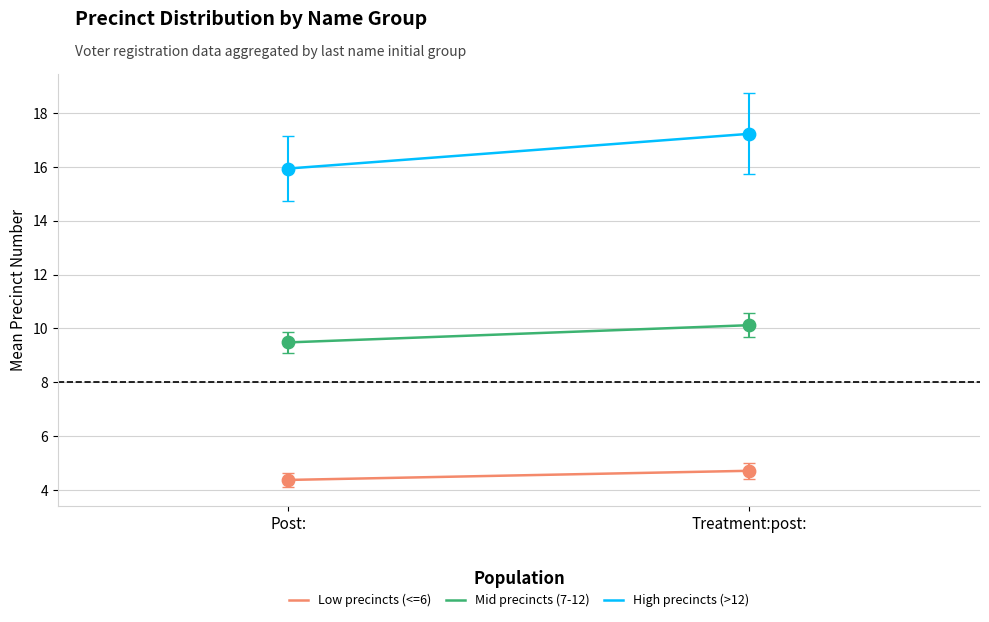

Which series reaches the minimum Y coordinate?

Low precincts (<=6)